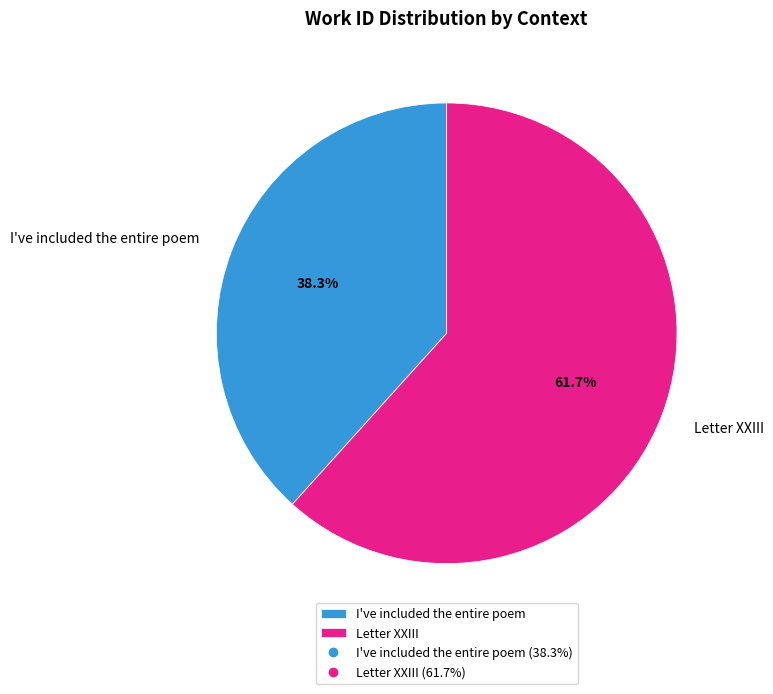

Approximately how many times larger is the value at Letter XXIII compared to I've included the entire poem?

1.6